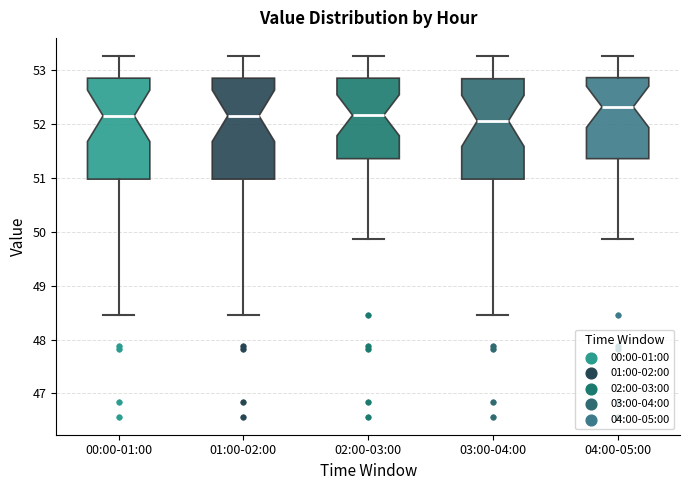

Which box's median line is the highest?

04:00-05:00